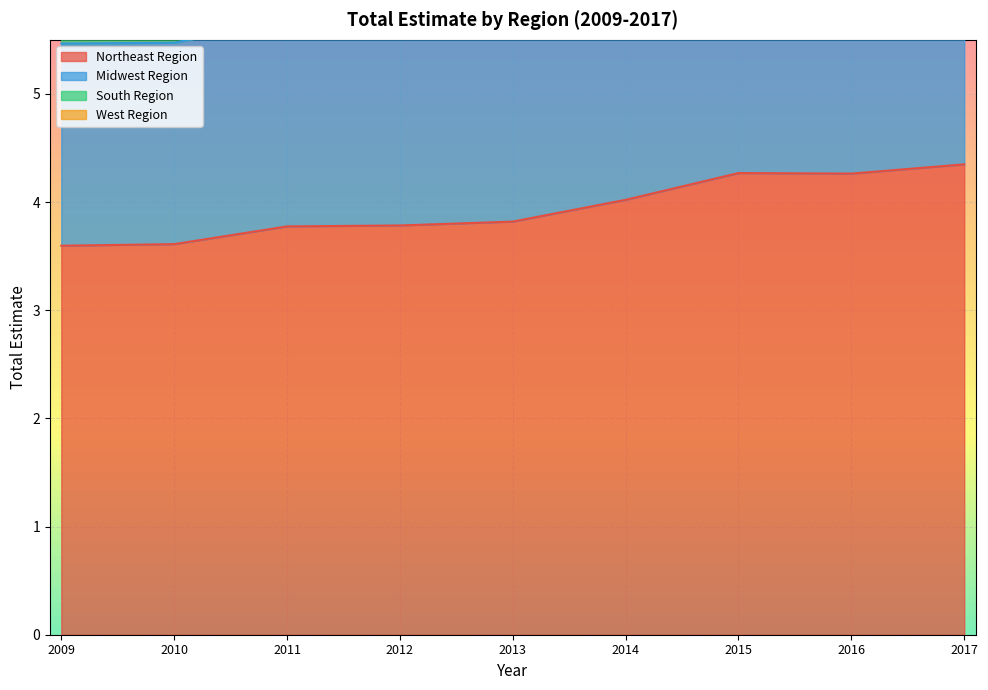

What is the highest value of the South Region series?

11.9